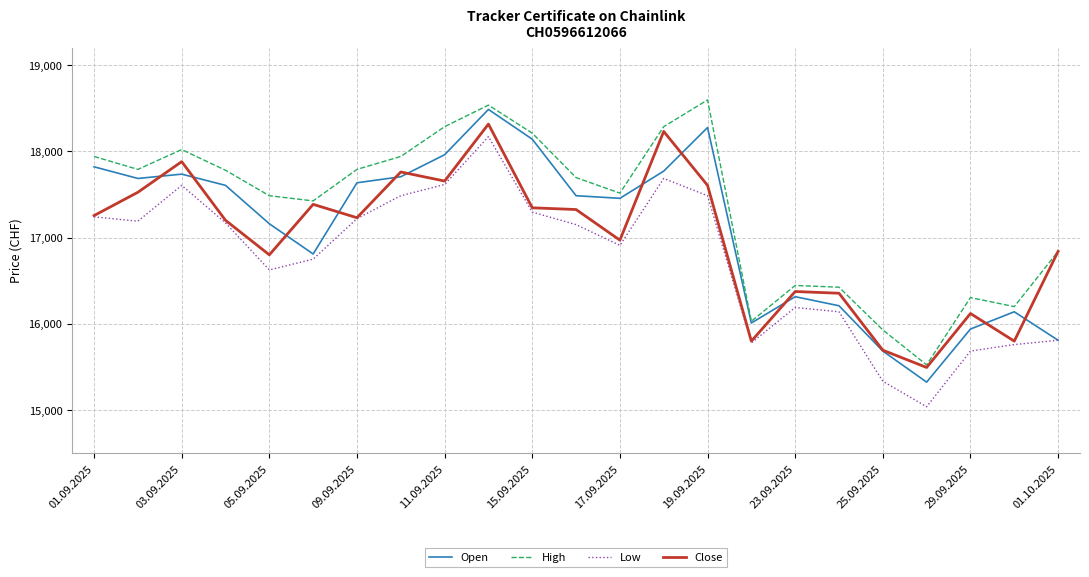

What are all the series names shown in the legend?

Open, High, Low, Close